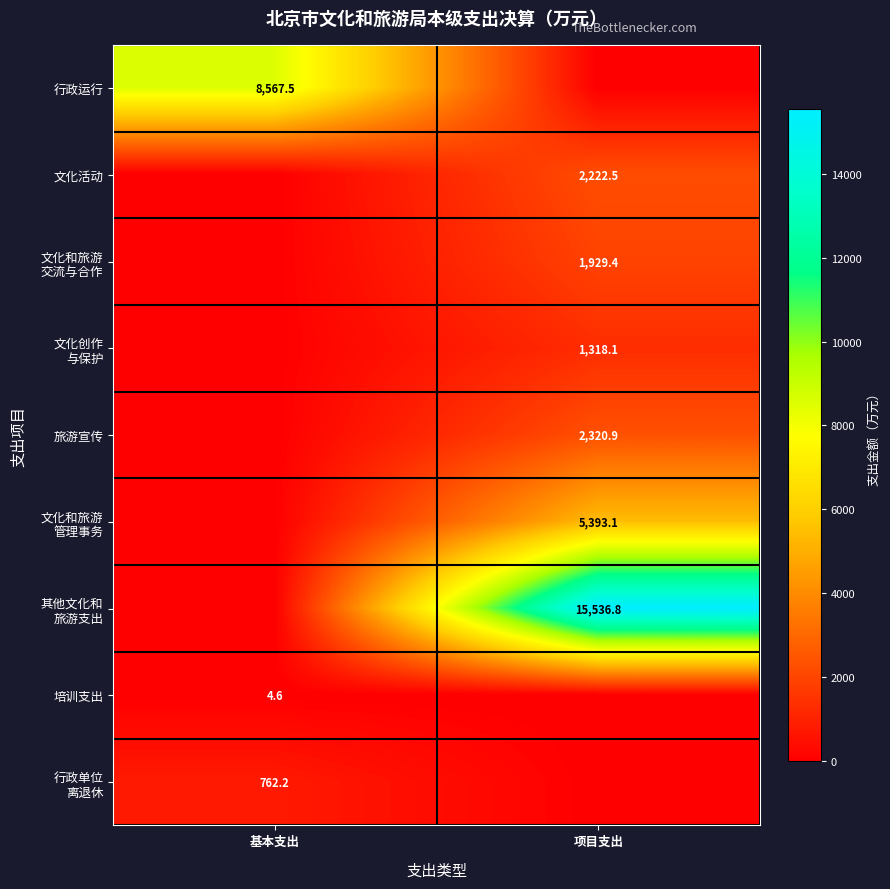

The value of 培训支出 at 基本支出 is 2.7. True or false?

False